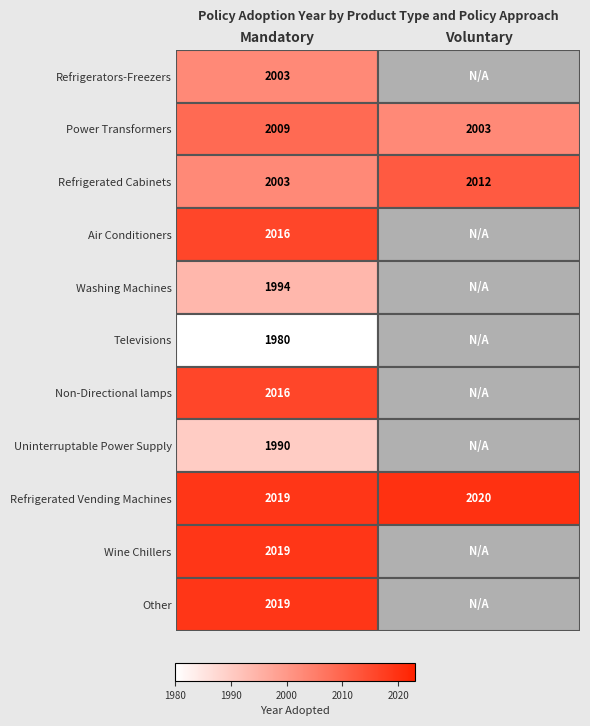

The Refrigerated Vending Machines series shows 2019 at Mandatory. True or false?

True